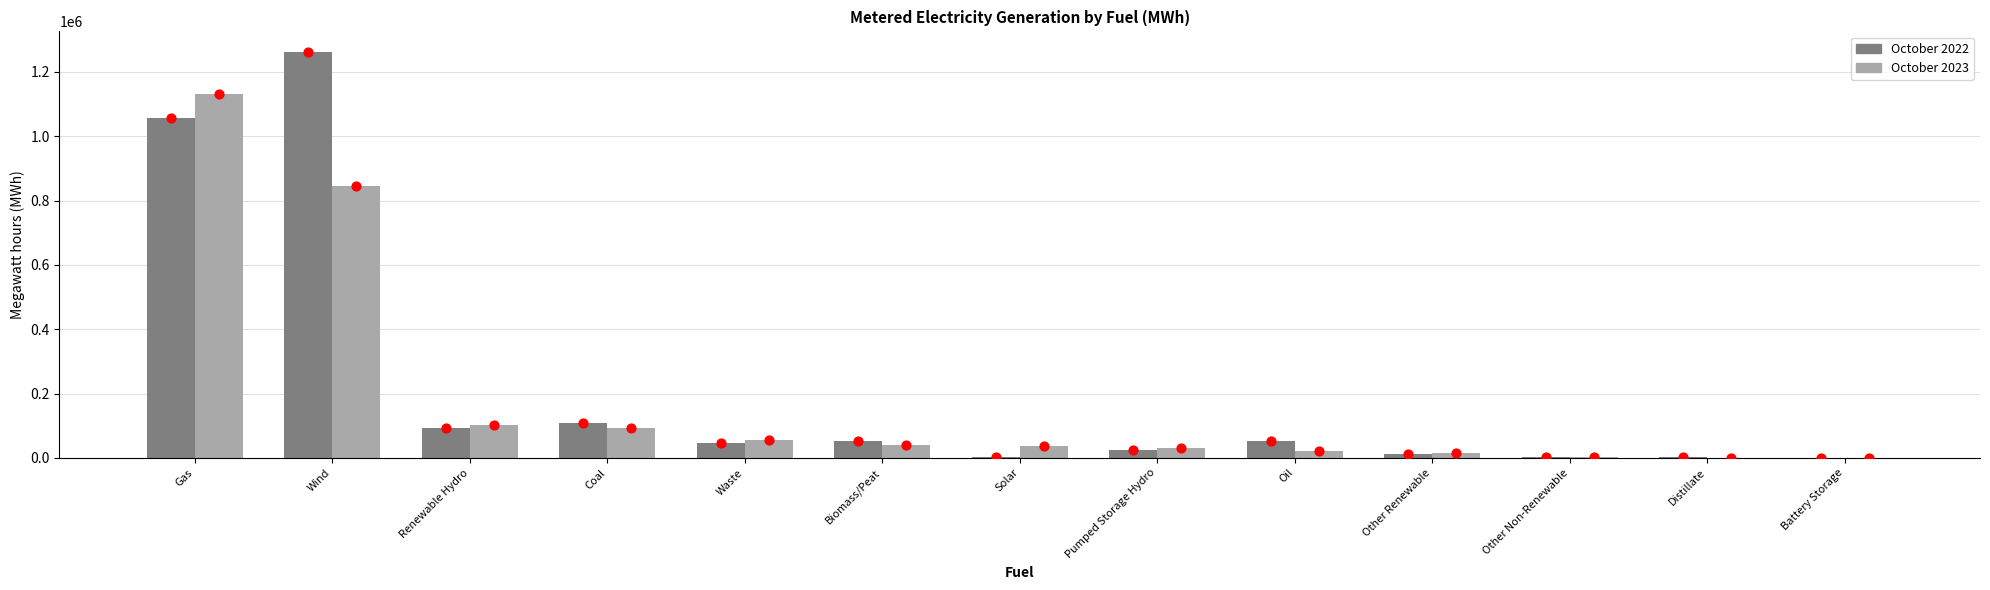

Which series has the largest Y range (max minus min)?

October 2022